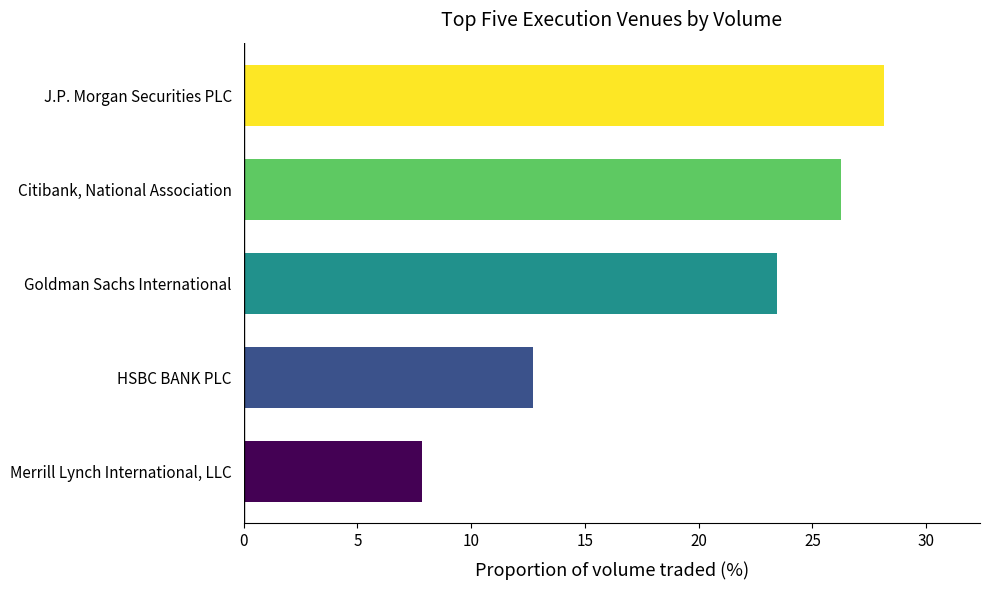

List the labels in order of value, largest first.

J.P. Morgan Securities PLC, Citibank, National Association, Goldman Sachs International, HSBC BANK PLC, Merrill Lynch International, LLC